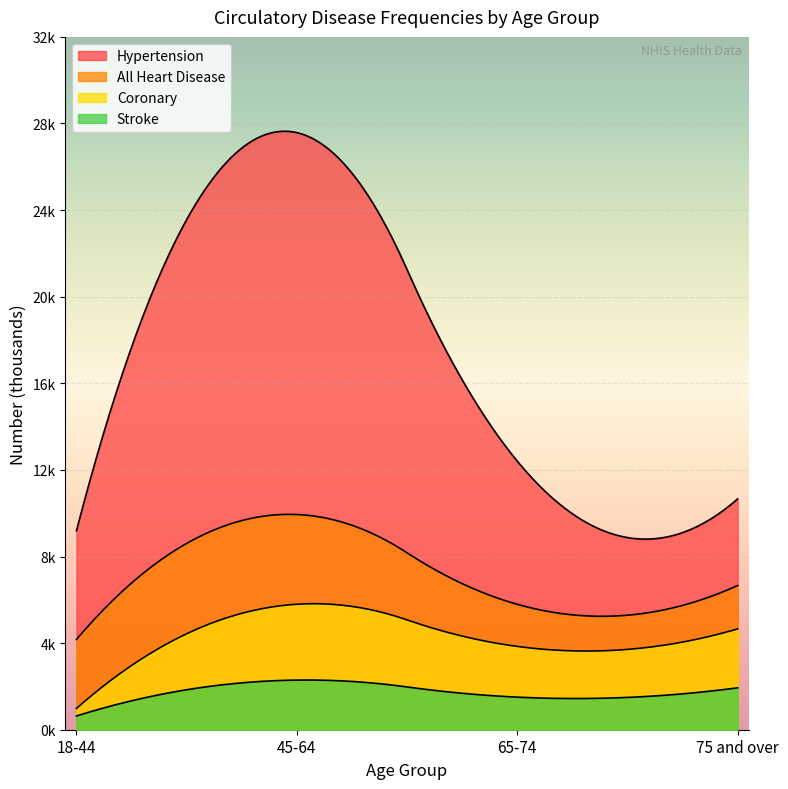

At how many categories does at least one series exceed 12553?

1